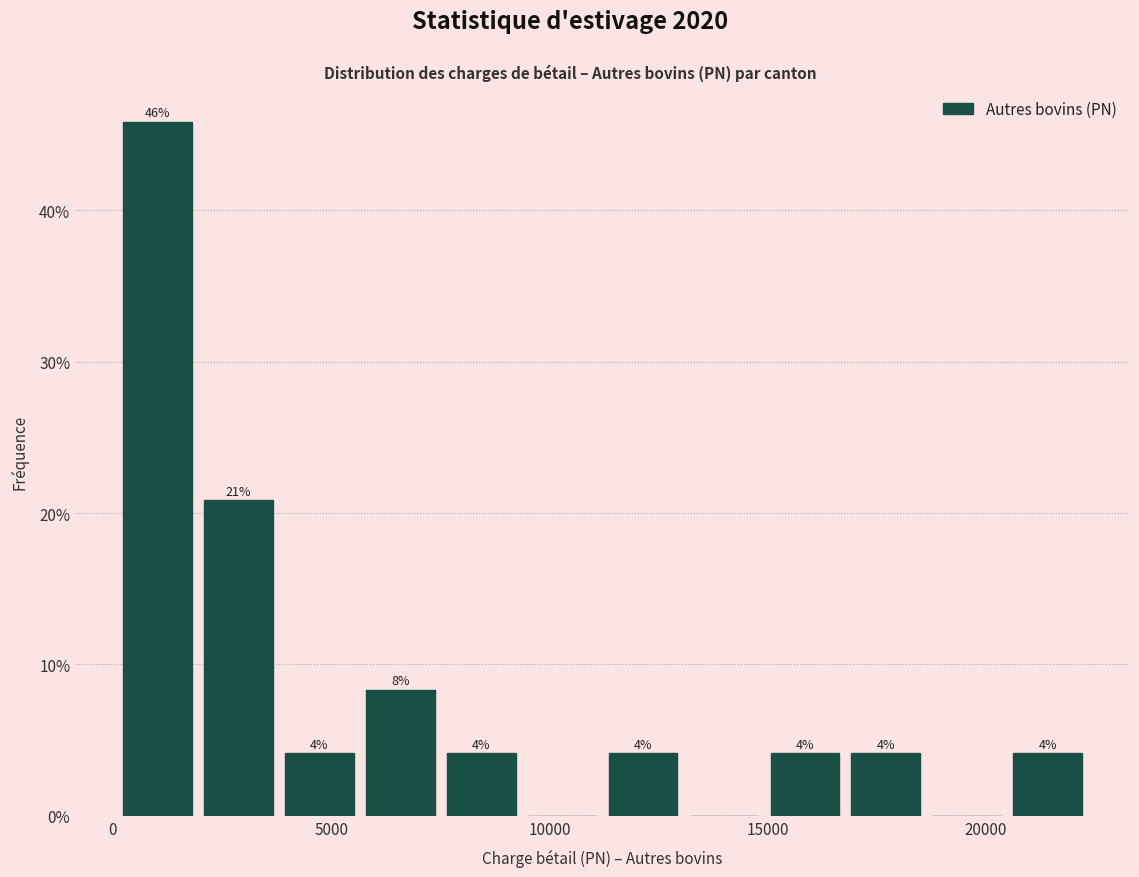

Read against the x-axis, roughly where is the centre of the tallest bar?

1000